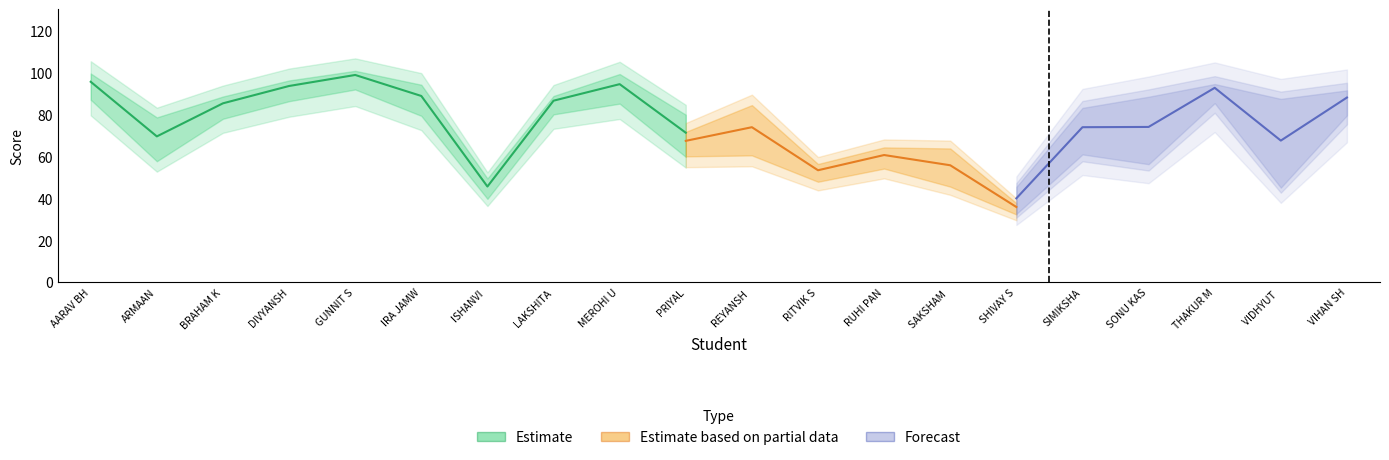

Is it true that ENGLISH Term I equals 98.8 at GUNNIT SINGH CHHABRA?

True